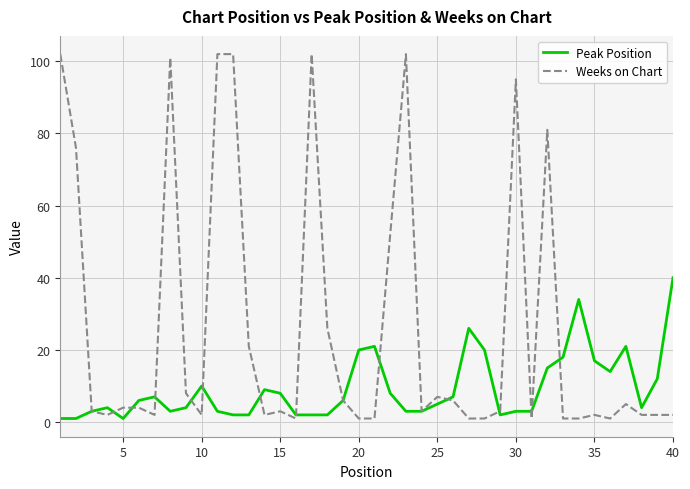

Which series has the widest spread of values?

Weeks on Chart